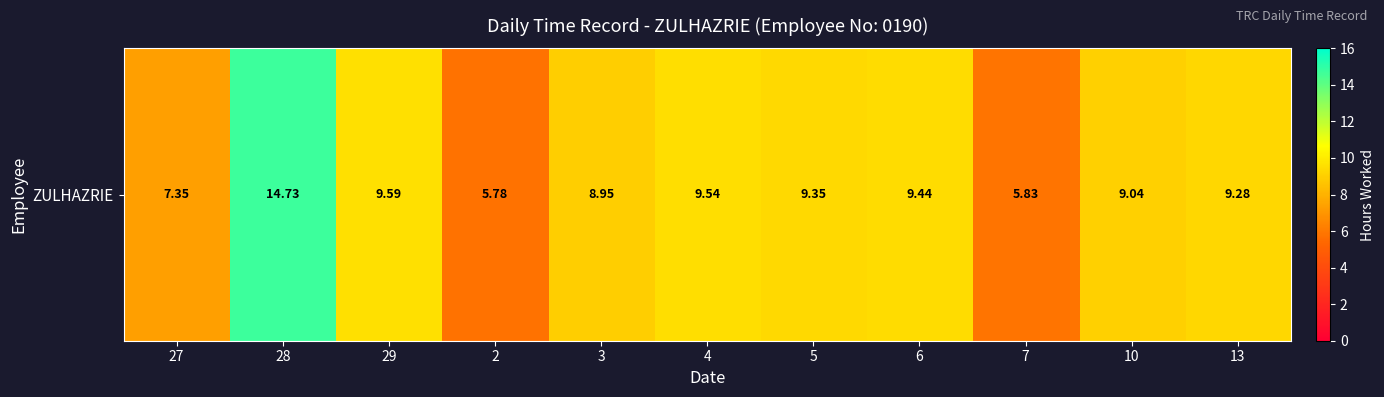

How many values are below 9?

4